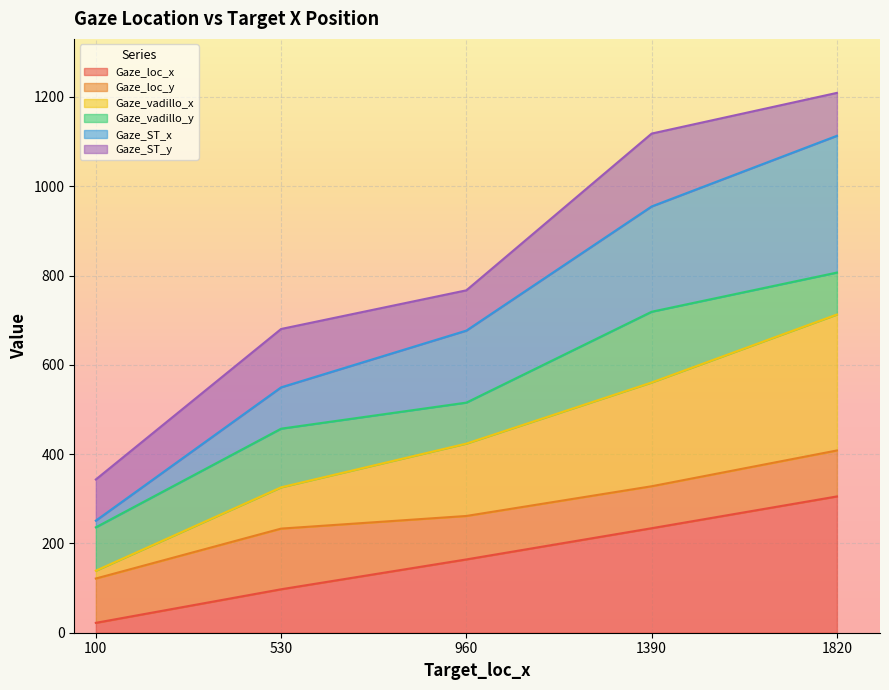

At which label does Gaze_loc_x reach its peak?

1820